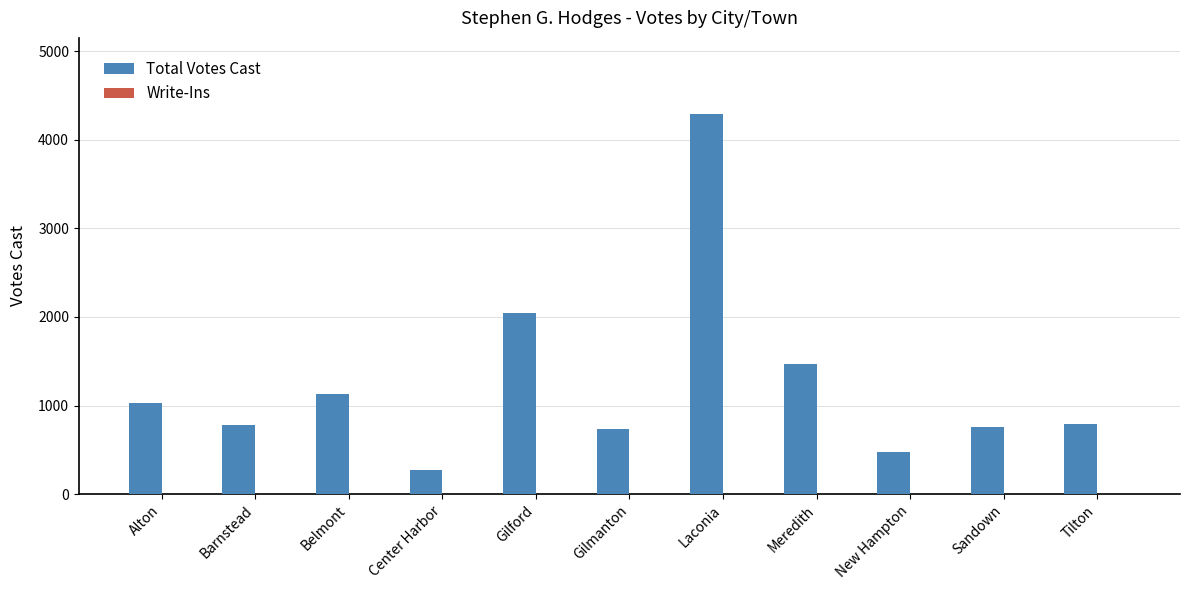

What is the difference between the maximum and minimum values?

4020